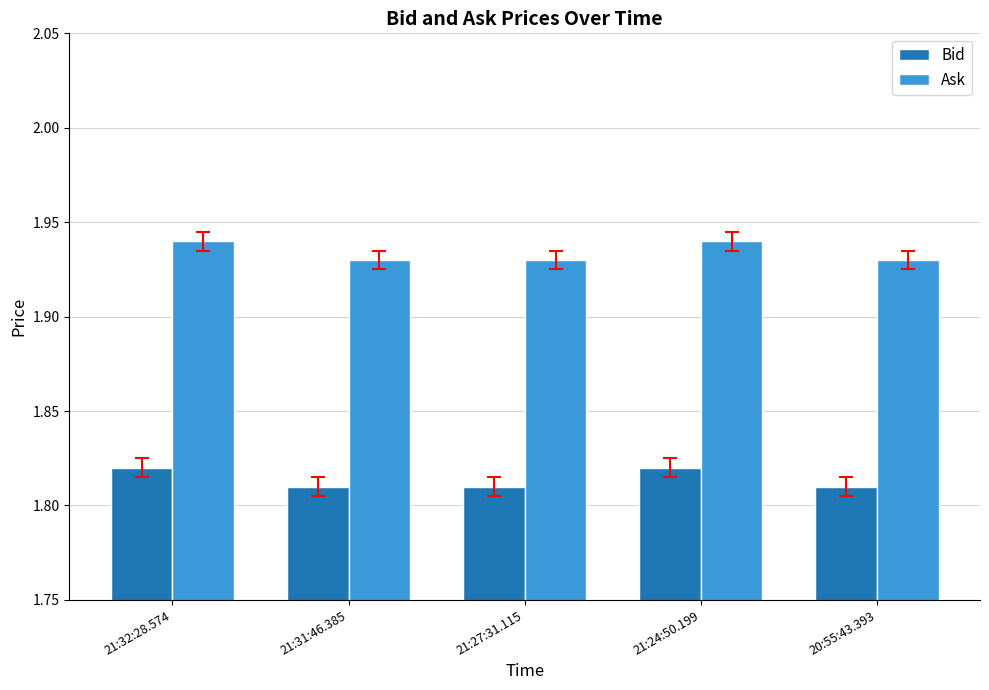

What is the sum of the Bid values at 21:31:46.385 and 21:24:50.199?

3.6